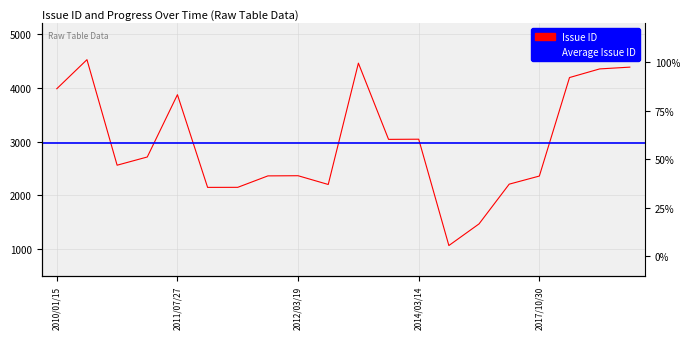

True or false: Issue ID and Progress intersect in this chart.

False